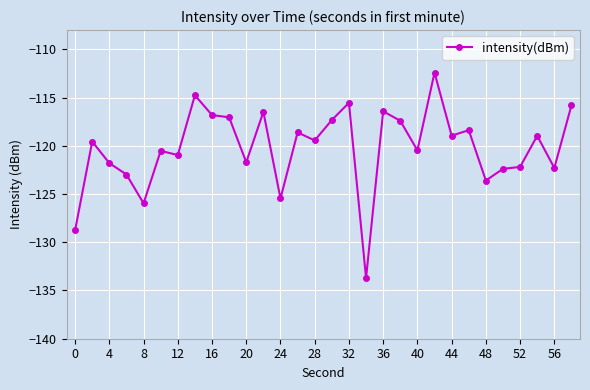

What is the difference between the second highest and second lowest values?

14.0